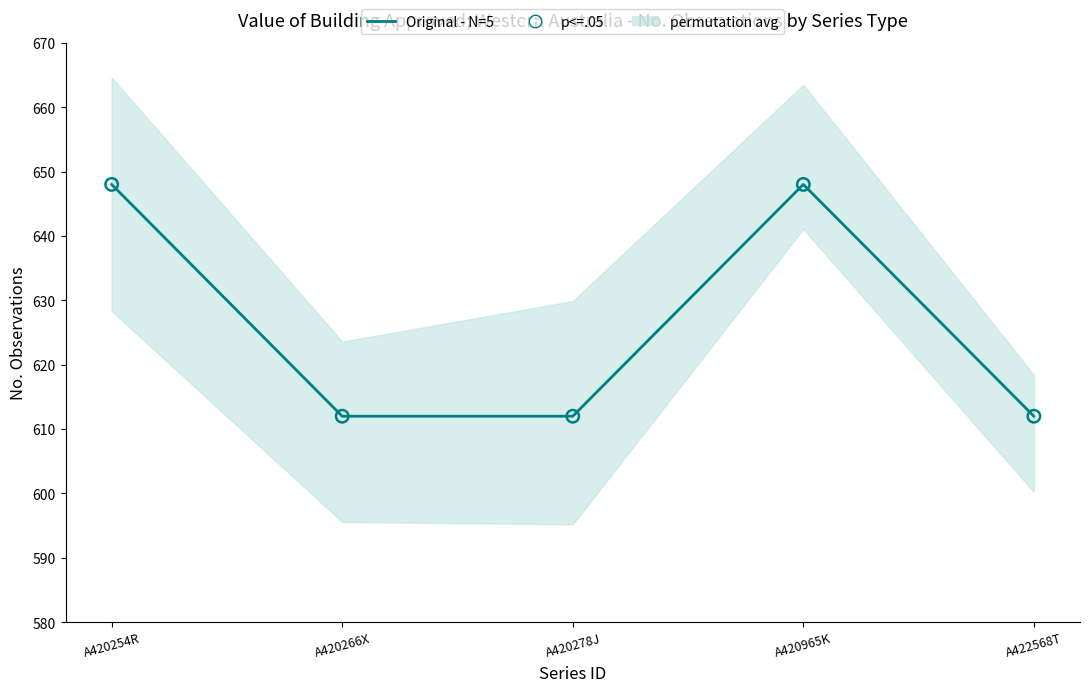

Which series reaches the maximum Y coordinate?

Original - N=5